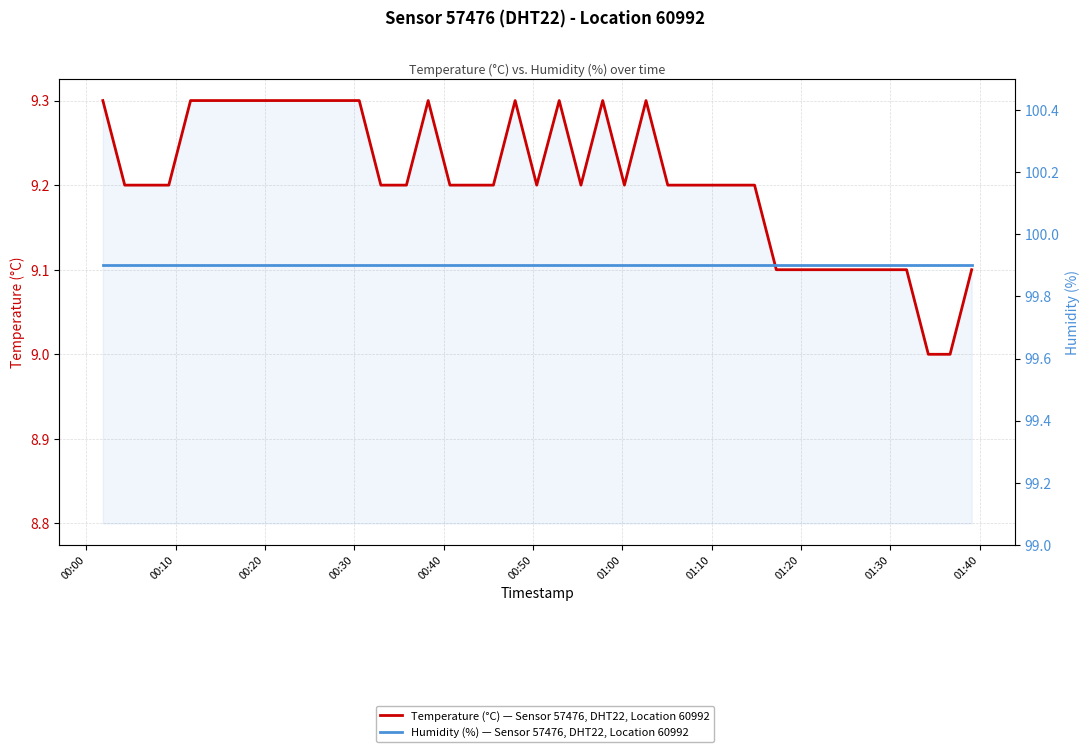

What is the value of the Temperature (°C) — Sensor 57476, DHT22, Location 60992 point at the 7th from the left?

9.3